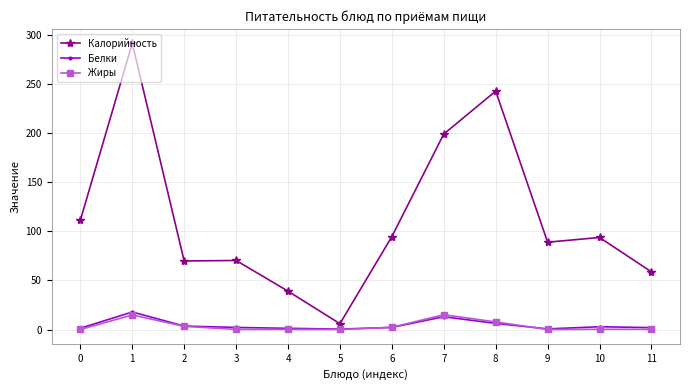

Which series has the widest spread of values?

Калорийность